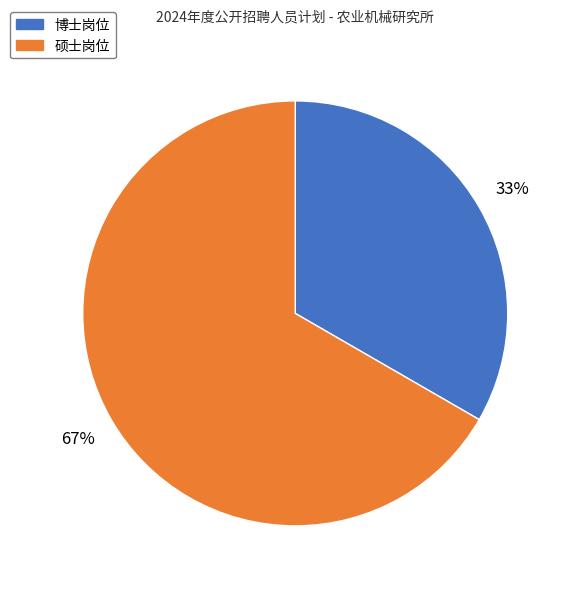

How many slices are in this pie chart?

2